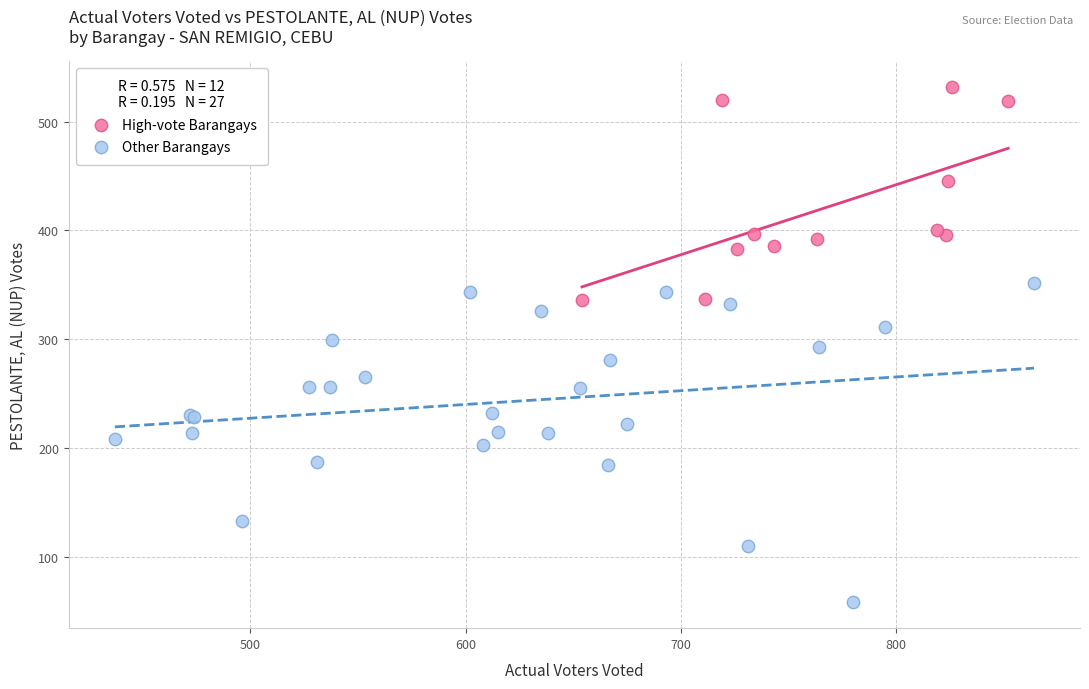

Which series contains the lowest Y value?

Other Barangays